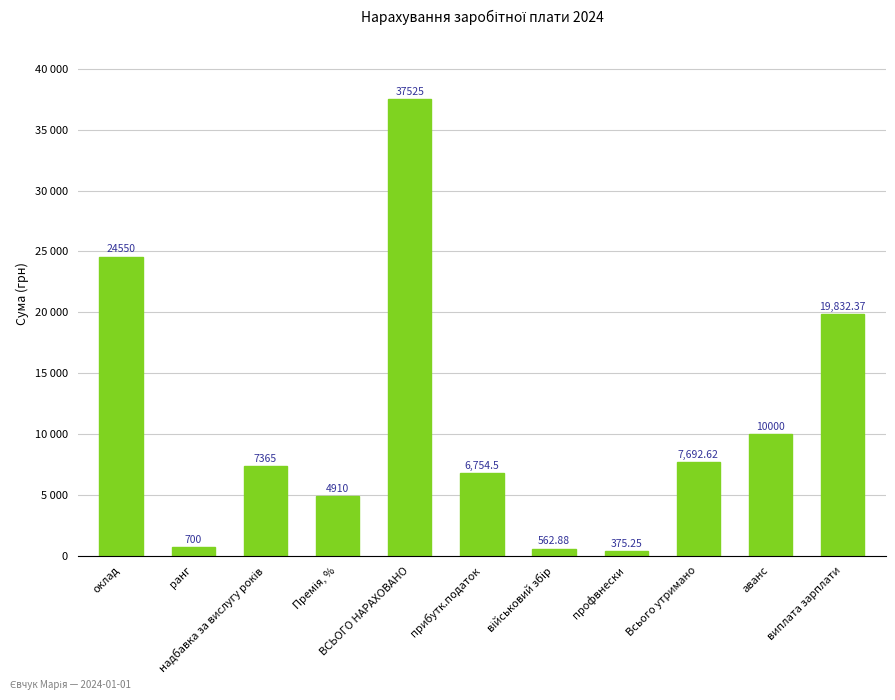

Does the chart contain any negative values?

No